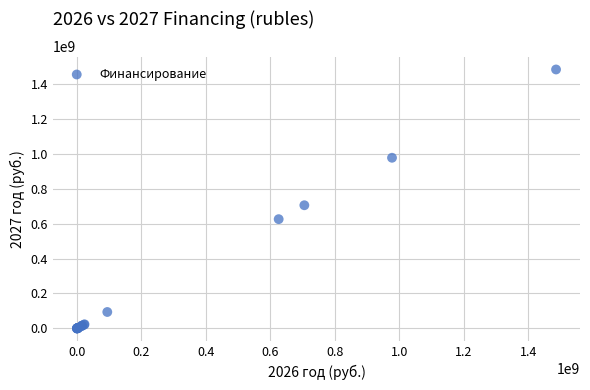

What Y value in the scatter plot is closest to 741288150?

705226700